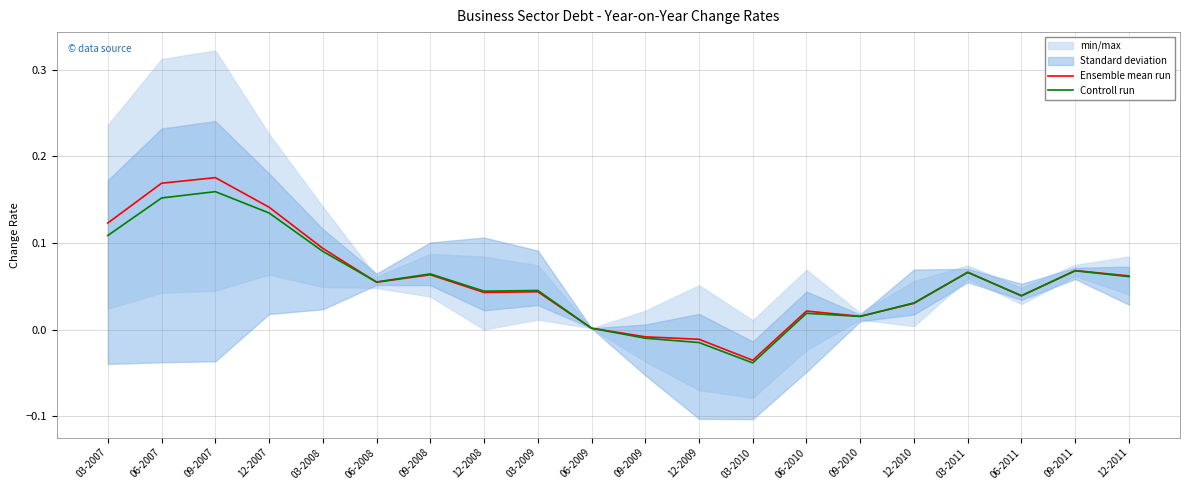

What position from the right is 06-2009?

11